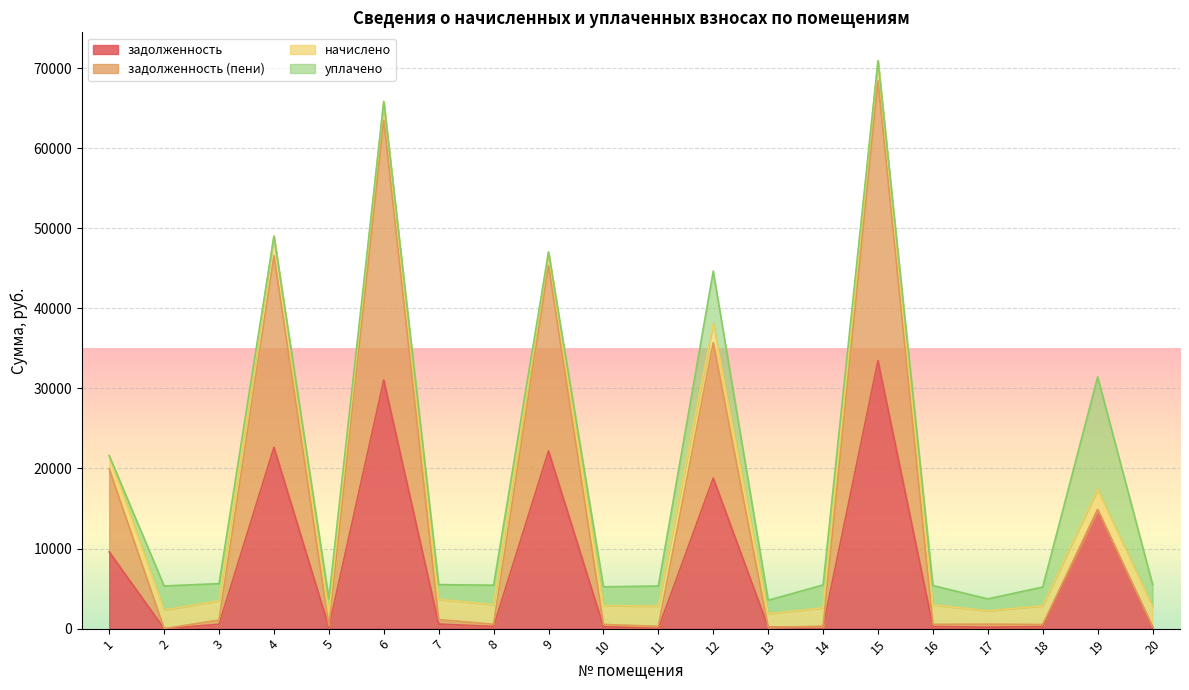

What is the total value across all series at 6?

65821.6